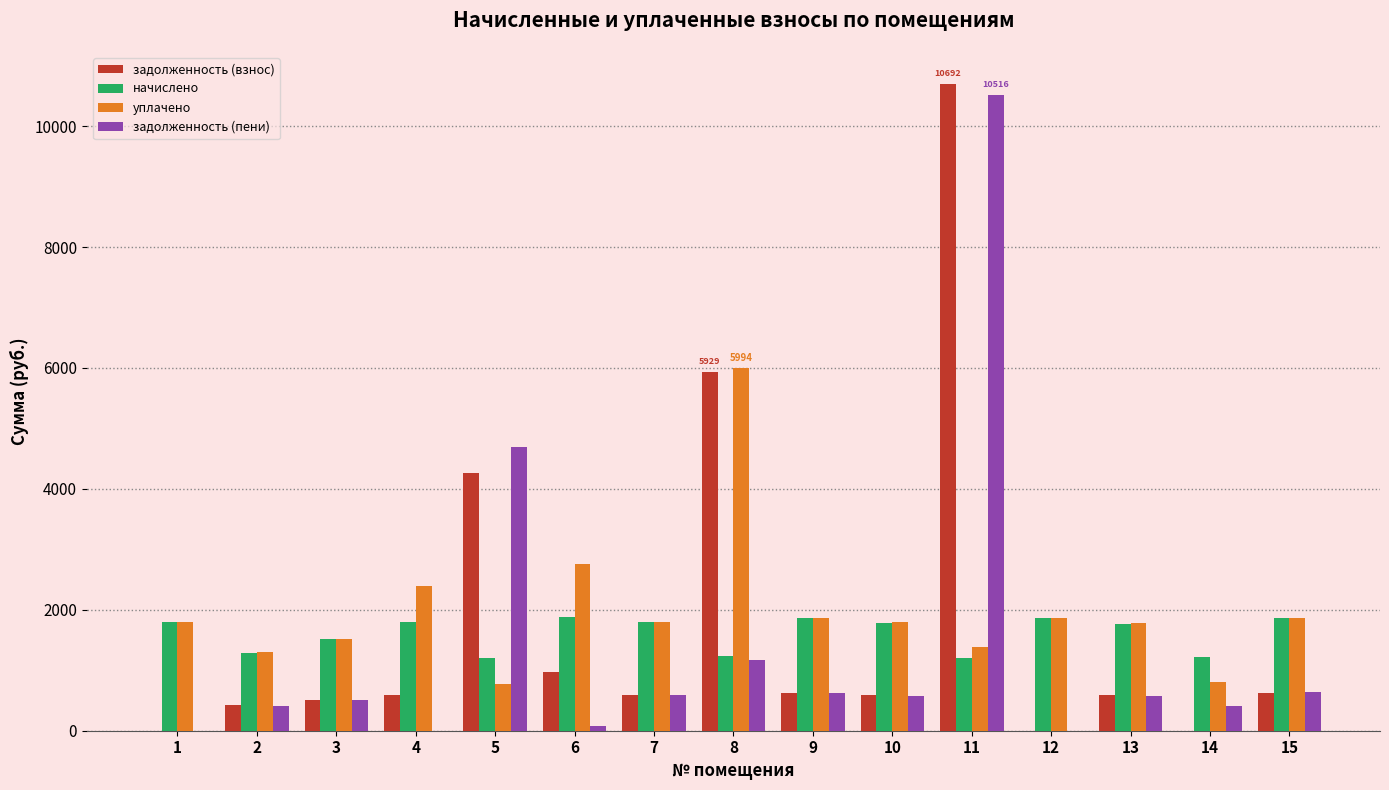

Which series has the largest range (max minus min)?

задолженность (взнос)